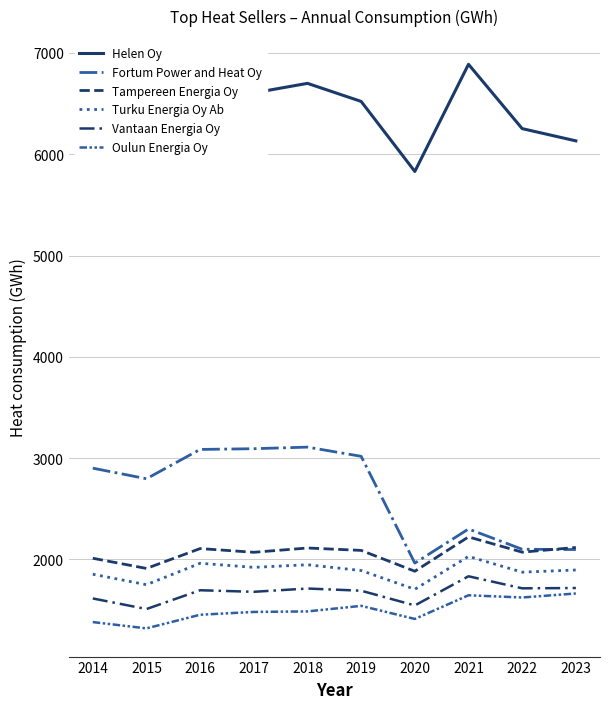

List the series in order of their peak value, lowest first.

Oulun Energia Oy, Vantaan Energia Oy, Turku Energia Oy Ab, Tampereen Energia Oy, Fortum Power and Heat Oy, Helen Oy